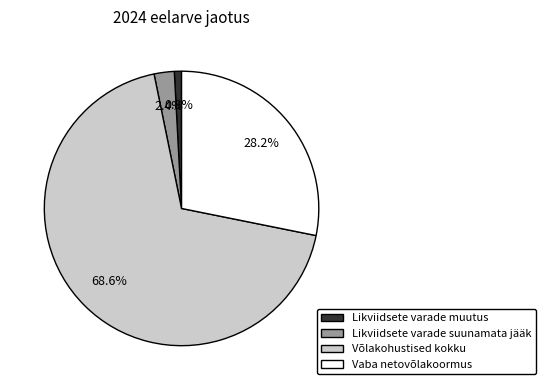

Which slice is the smallest?

Likviidsete varade muutus